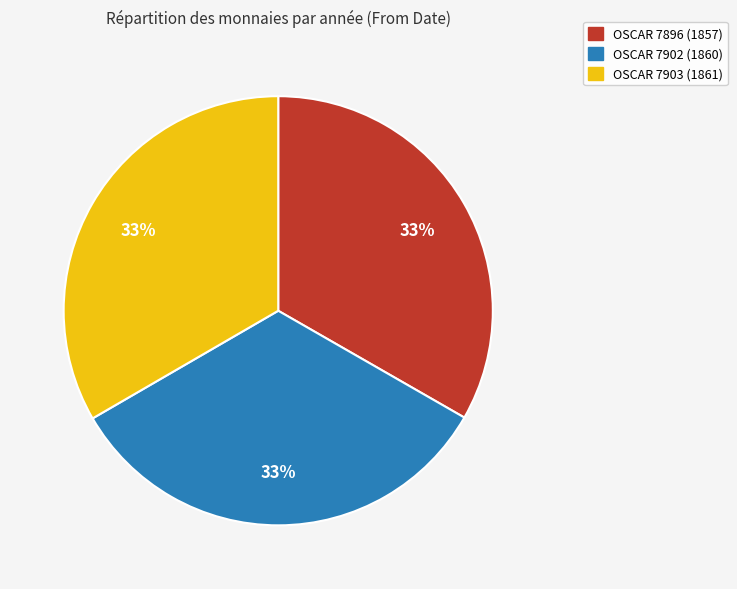

Does OSCAR 7903 (1861) account for over 50% of the chart?

No